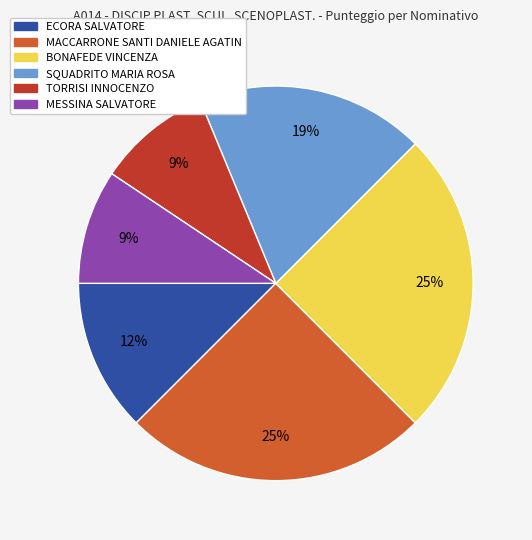

Does SQUADRITO MARIA ROSA account for over 50% of the chart?

No